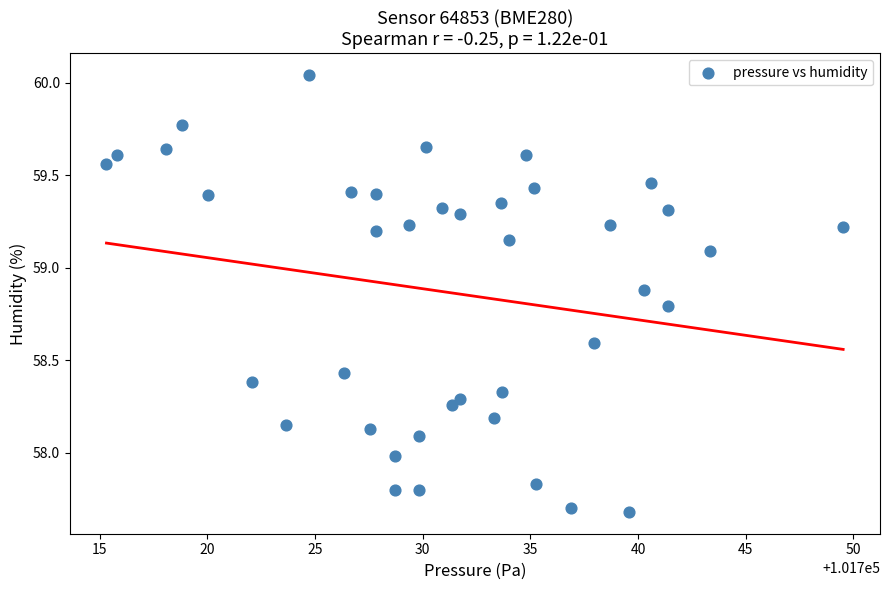

What is the range of X values (max minus min)?

34.2